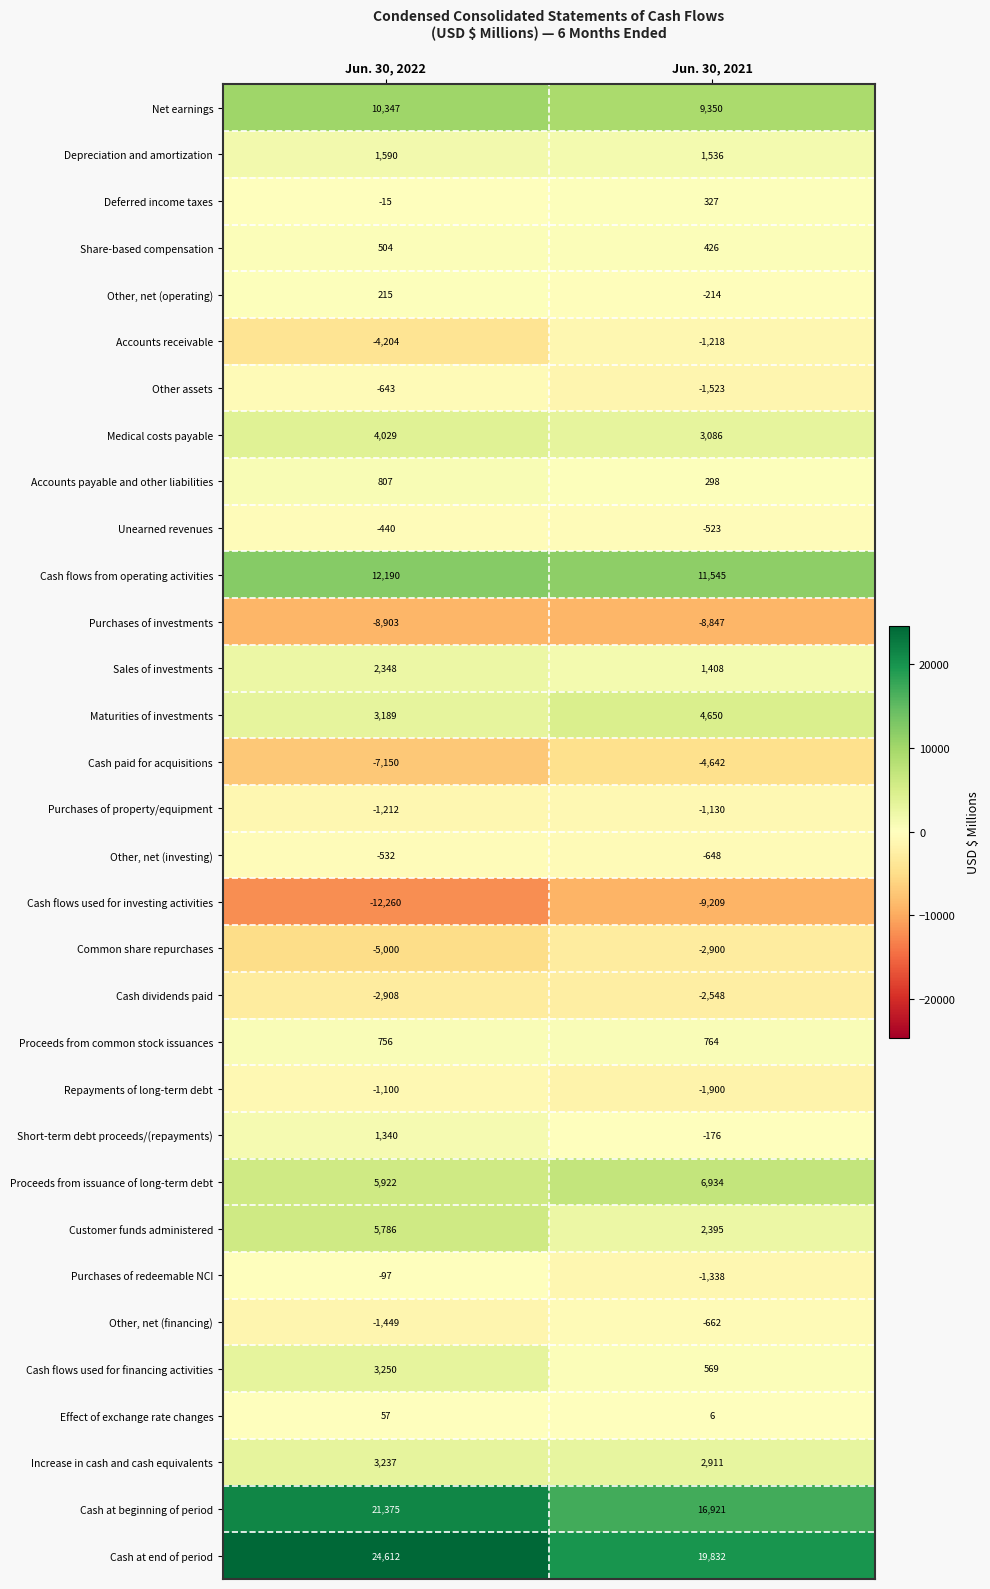

How many data points does each series have?

2